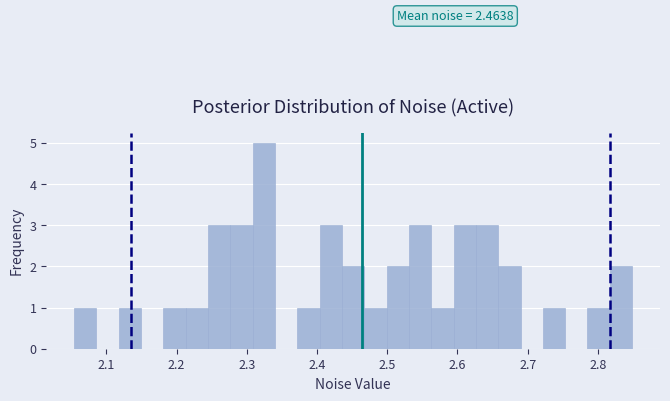

Around what value on the x-axis is the tallest bar? Give the approximate position of its centre, as read against the axis.

2.32